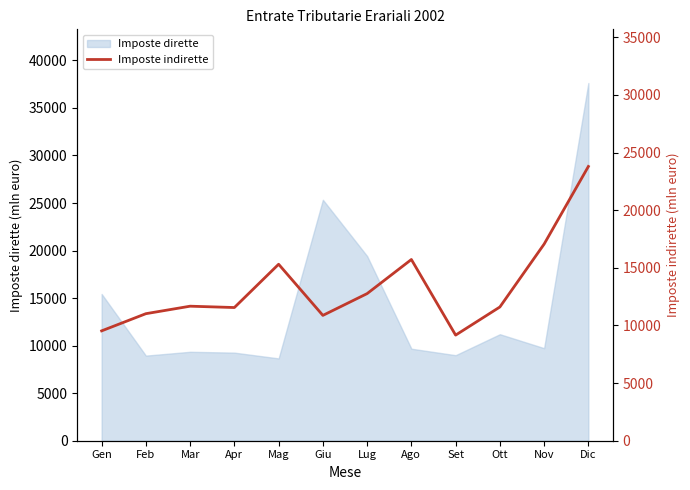

The chart shows a value of 23791 at Dic. True or false?

True